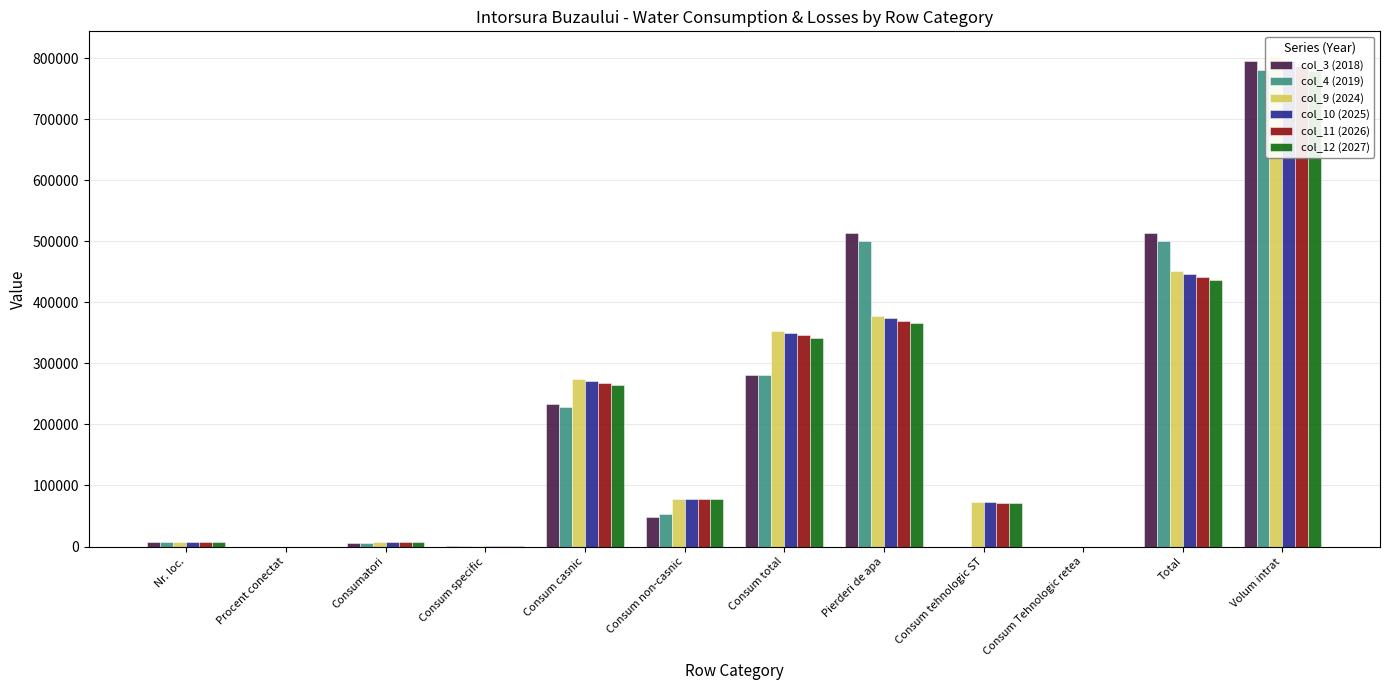

At which label does col_3 (2018) reach its peak?

Volum intrat